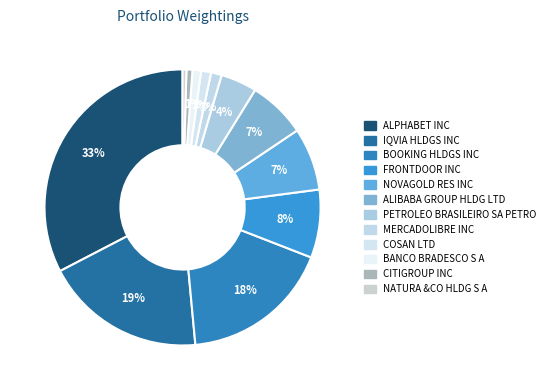

To the nearest percent, what portion does BANCO BRADESCO S A represent?

1%